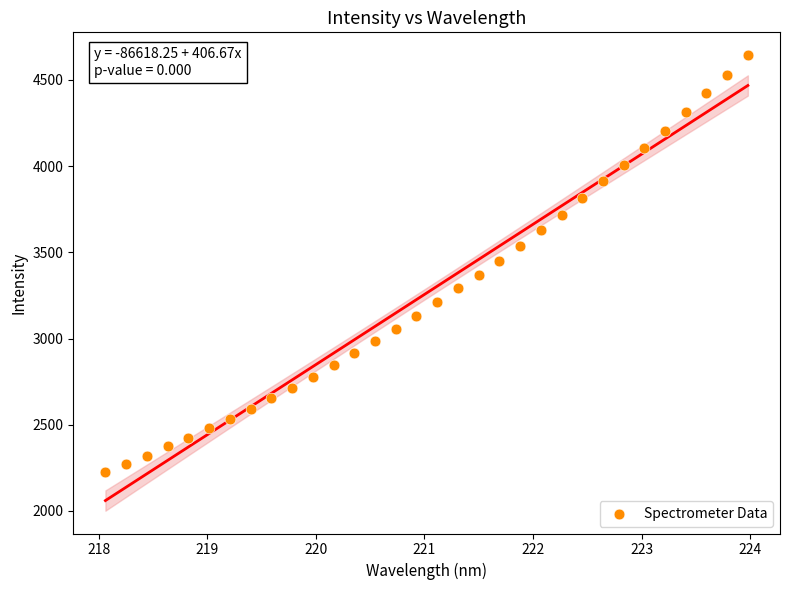

What is the range of Y values (max minus min)?

2420.4